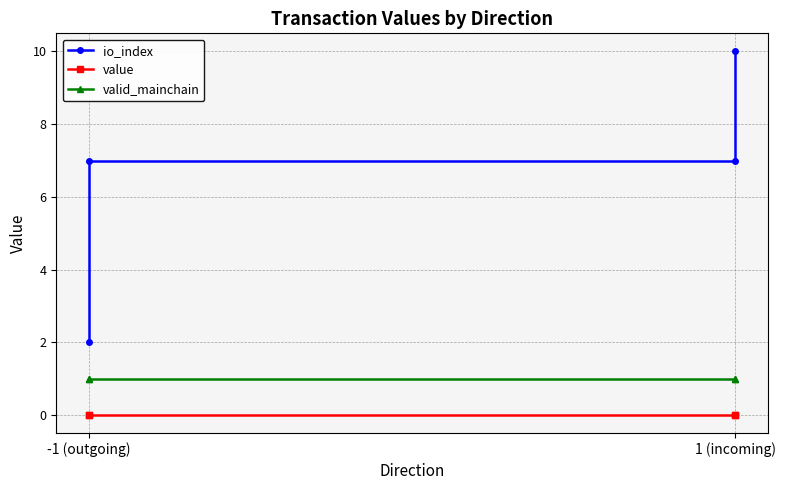

The value of io_index at -1 (outgoing) is 7.0. True or false?

True